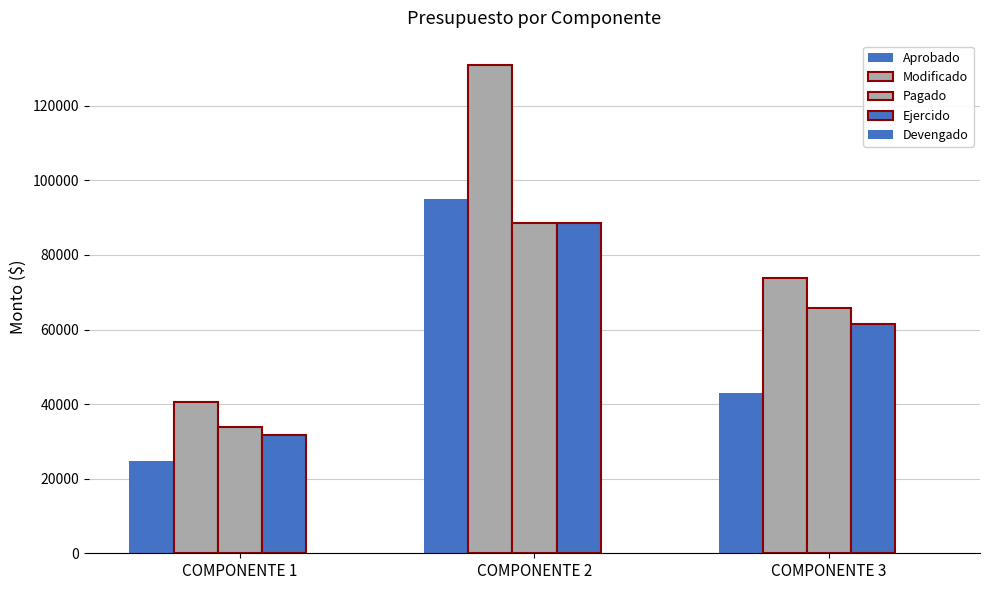

Reading left to right, extract all data points from this chart.

Aprobado: COMPONENTE 1=24670.0	COMPONENTE 2=94898.8	COMPONENTE 3=42864.2
Modificado: COMPONENTE 1=40574.5	COMPONENTE 2=130898.8	COMPONENTE 3=73737.7
Pagado: COMPONENTE 1=33883.7	COMPONENTE 2=88543.1	COMPONENTE 3=65834.2
Ejercido: COMPONENTE 1=31642.0	COMPONENTE 2=88543.1	COMPONENTE 3=61482.8
Devengado: COMPONENTE 1=0.0	COMPONENTE 2=0.0	COMPONENTE 3=0.0